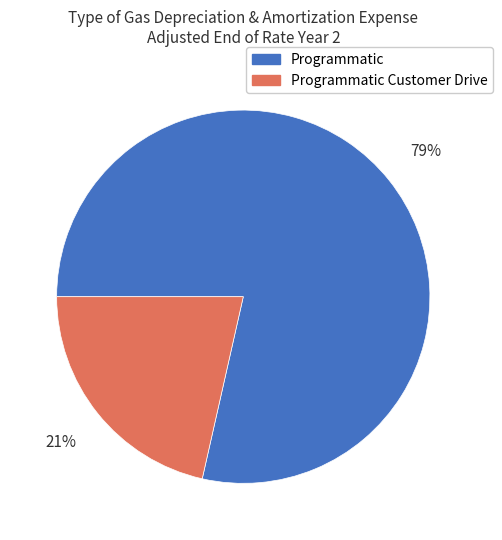

Does any single category account for the majority?

Yes